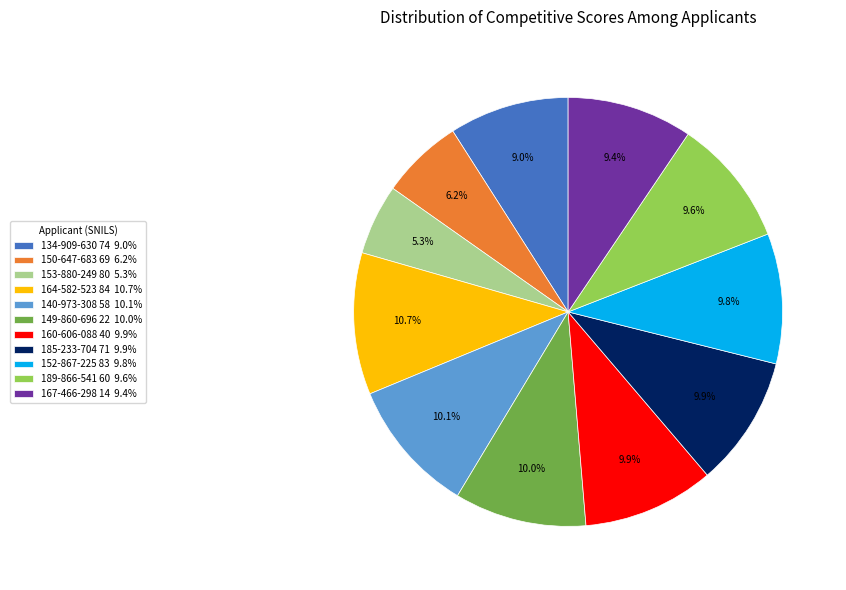

To the nearest percent, what is the combined percentage of 164-582-523 84 and 134-909-630 74?

20%